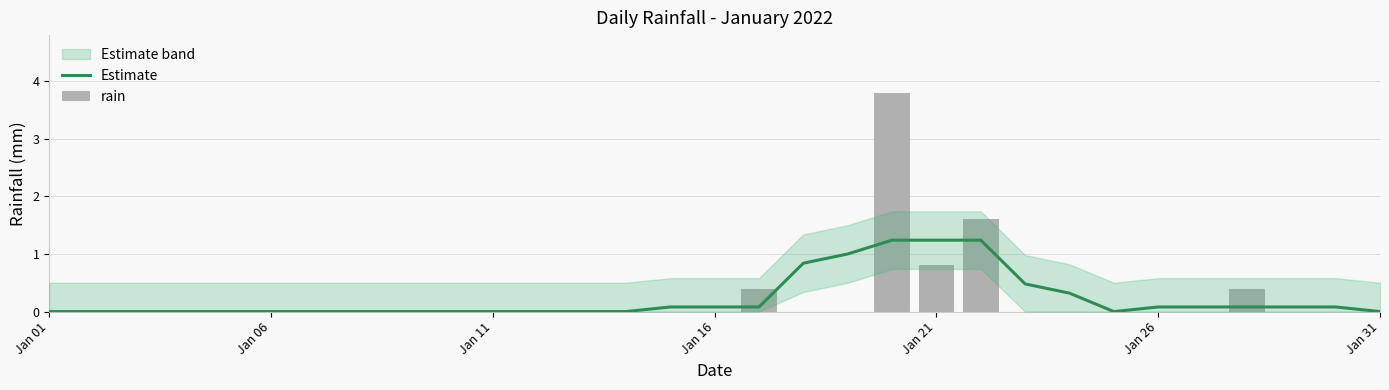

Reading left to right, what are all the values shown in this chart?

Estimate: 0.0	0.0	0.0	0.0	0.0	0.0	0.0	0.0	0.0	0.0	0.0	0.0	0.0	0.0	0.1	0.1	0.1	0.8	1.0	1.2	1.2	1.2	0.5	0.3	0.0	0.1	0.1	0.1	0.1	0.1	0.0
rain: 0.0	0.0	0.0	0.0	0.0	0.0	0.0	0.0	0.0	0.0	0.0	0.0	0.0	0.0	0.0	0.0	0.4	0.0	0.0	3.8	0.8	1.6	0.0	0.0	0.0	0.0	0.0	0.4	0.0	0.0	0.0